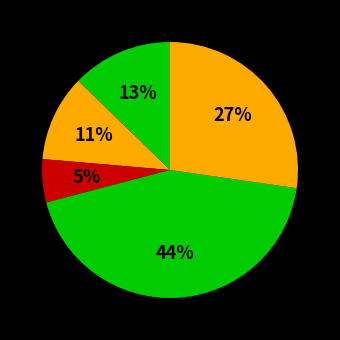

How many segments does this pie chart have?

5